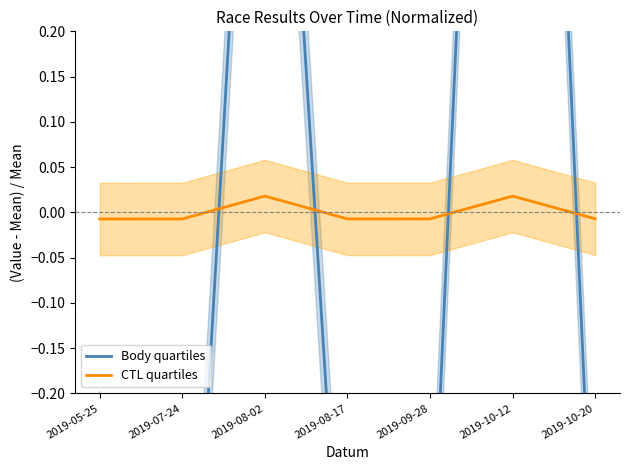

What is the greatest value displayed?

1.6